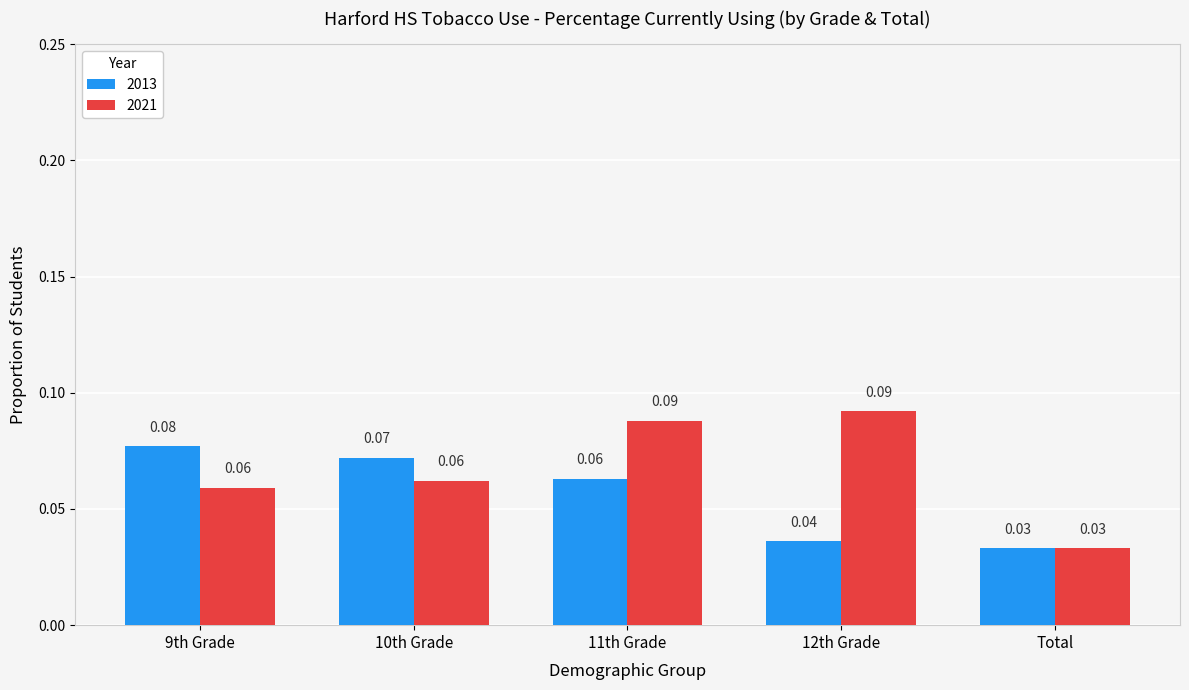

What is the label of the 1st bar from the right?

Total